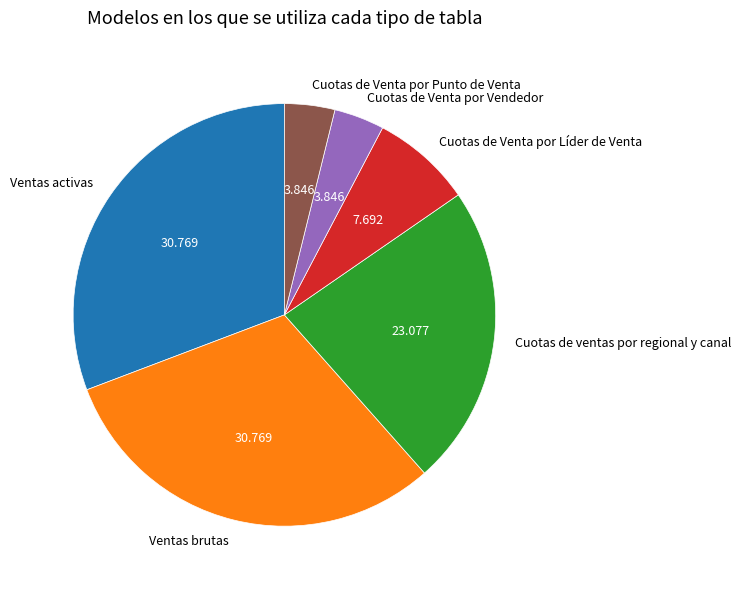

How many slices are in this pie chart?

6